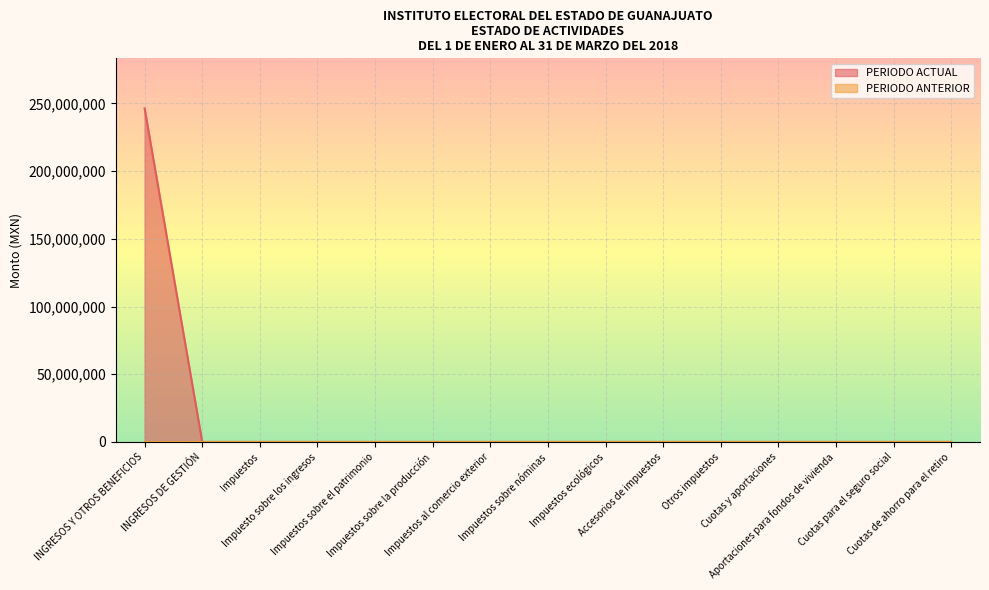

Where is the data nearest to the value 123158135?

INGRESOS DE GESTIÓN